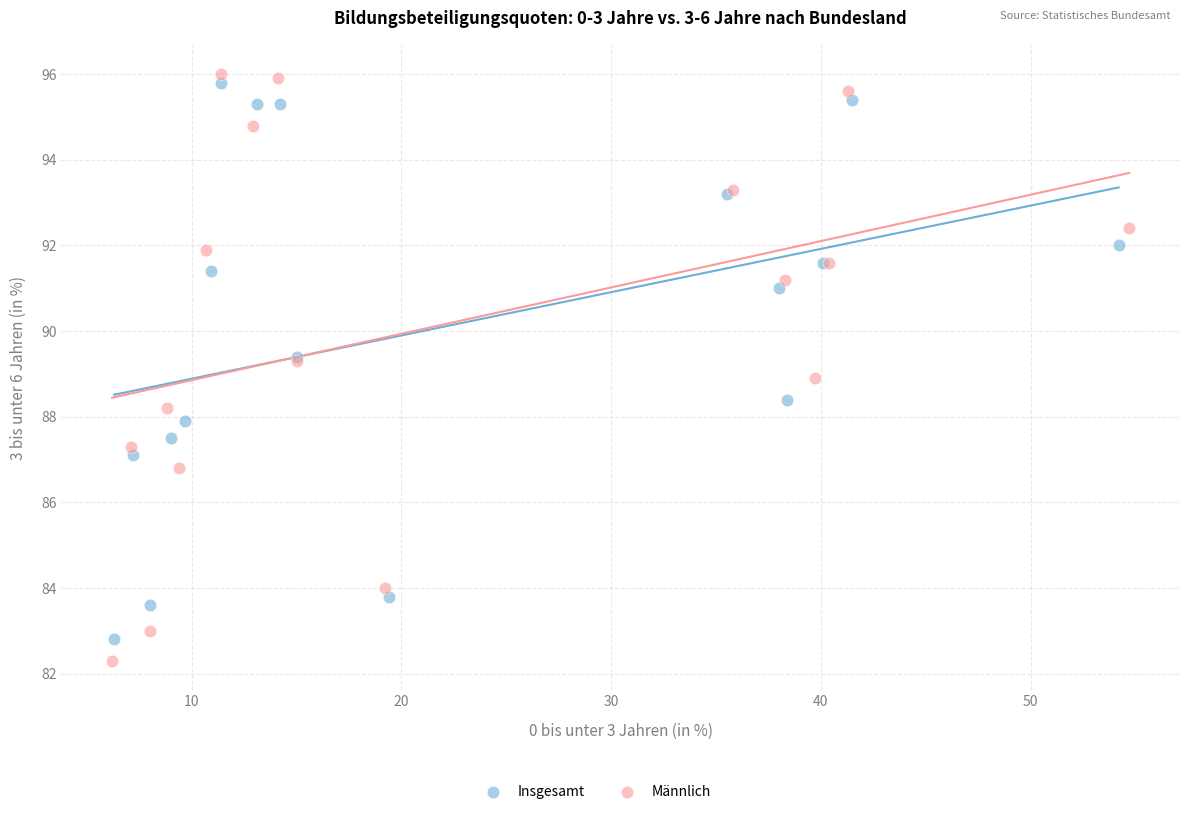

Which series has the largest Y range (max minus min)?

Männlich